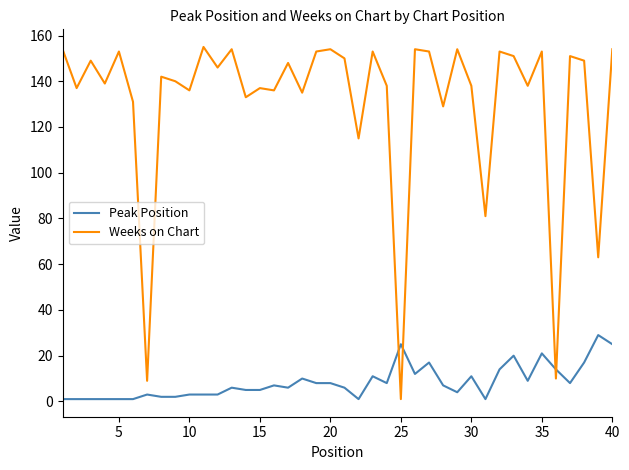

Which series has the widest spread of values?

Weeks on Chart